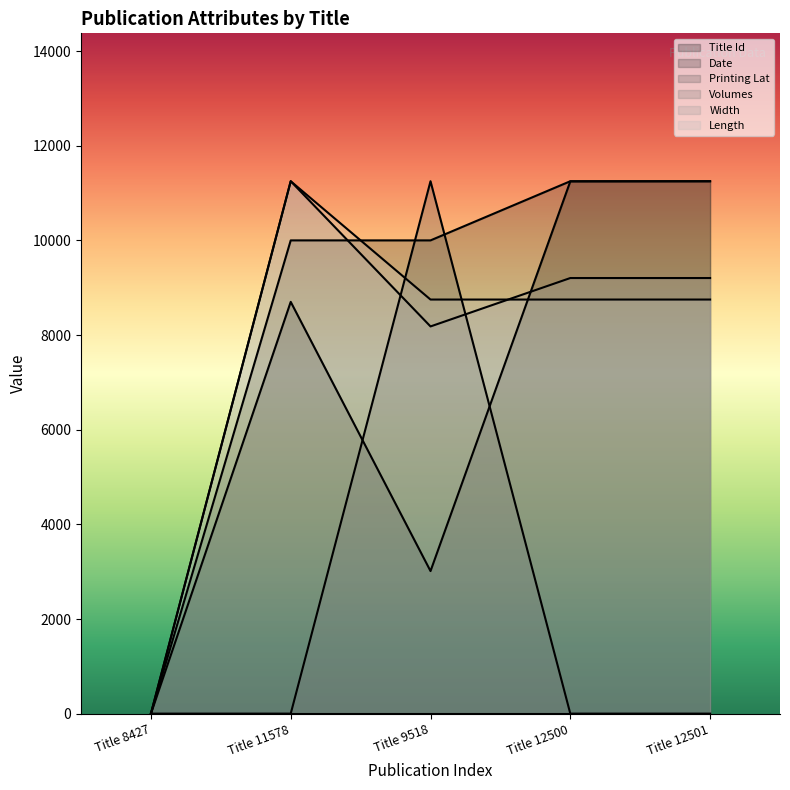

What is the label of the 3rd point from the left?

Title 9518